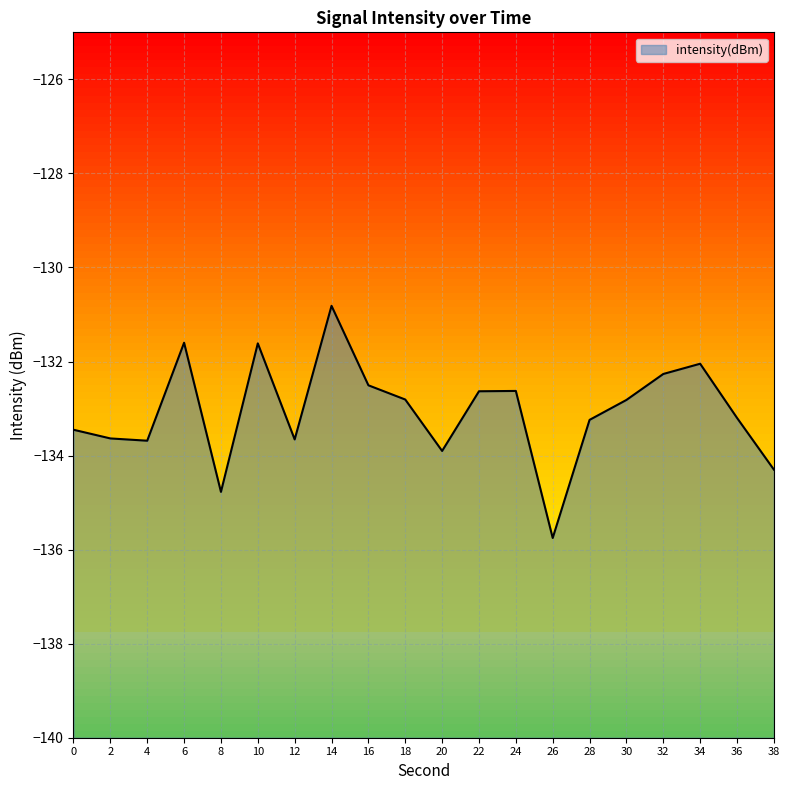

How many categories are shown in the chart?

20